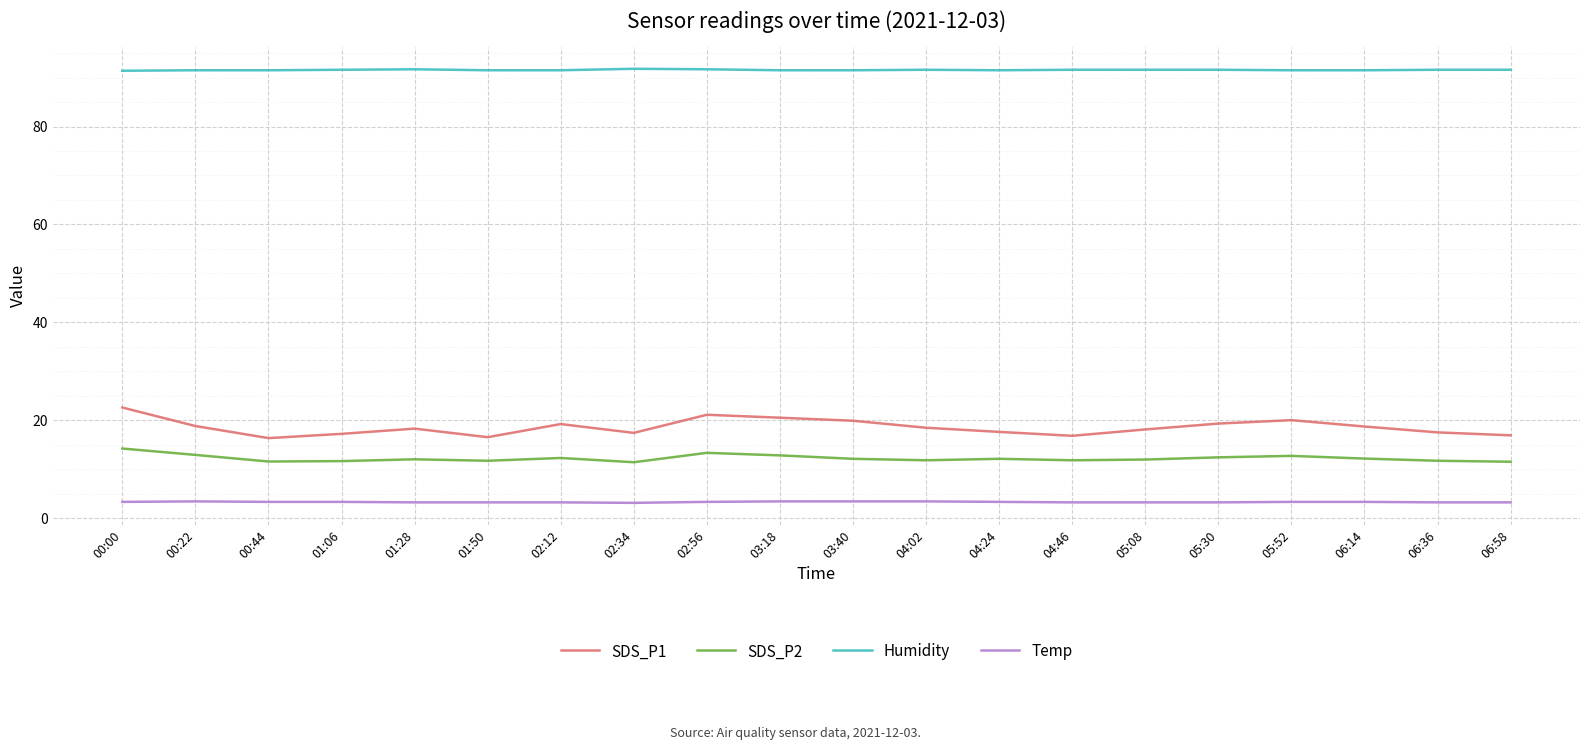

Rank the series at 05:52 from lowest to highest value.

Temp, SDS_P2, SDS_P1, Humidity